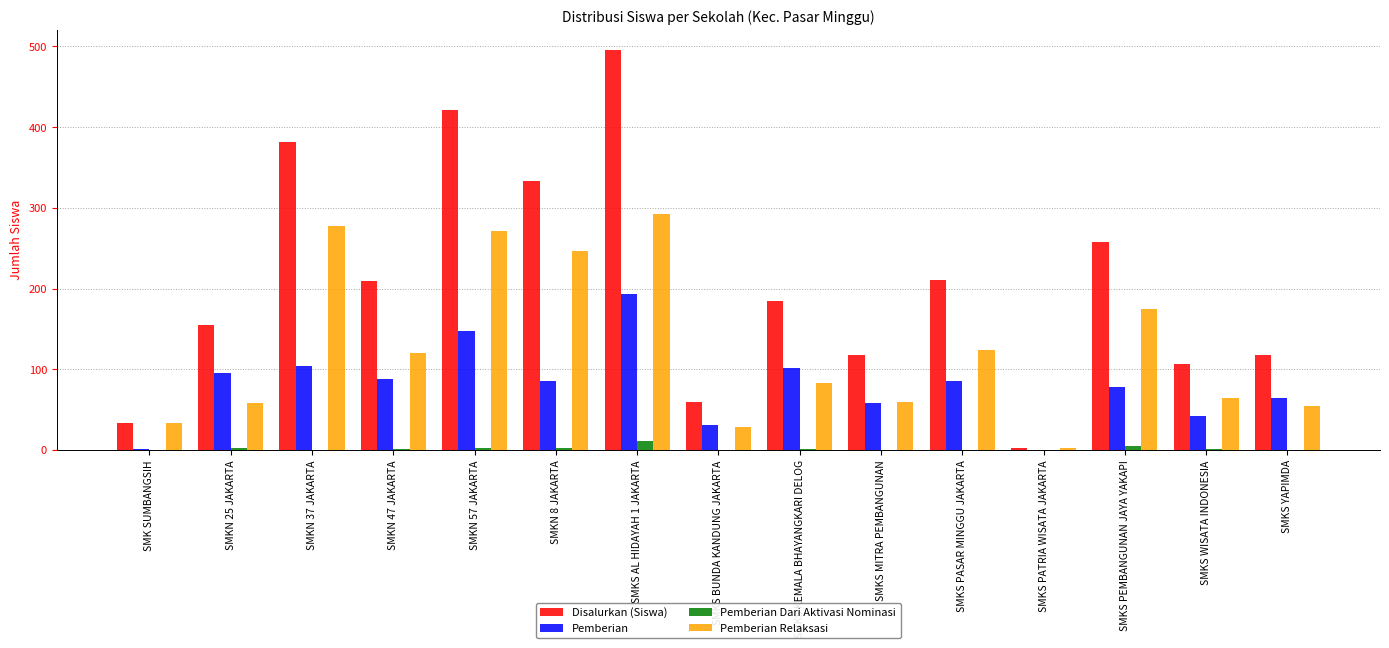

How many groups of bars are there?

15